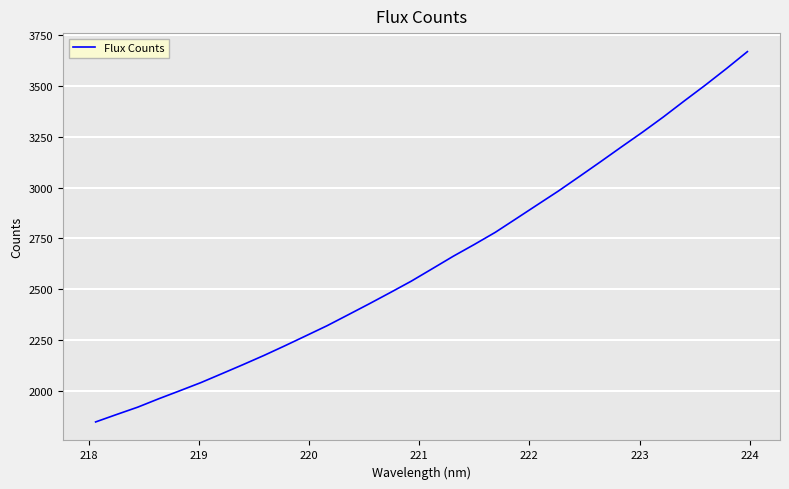

What is the maximum value shown in the chart?

3668.7